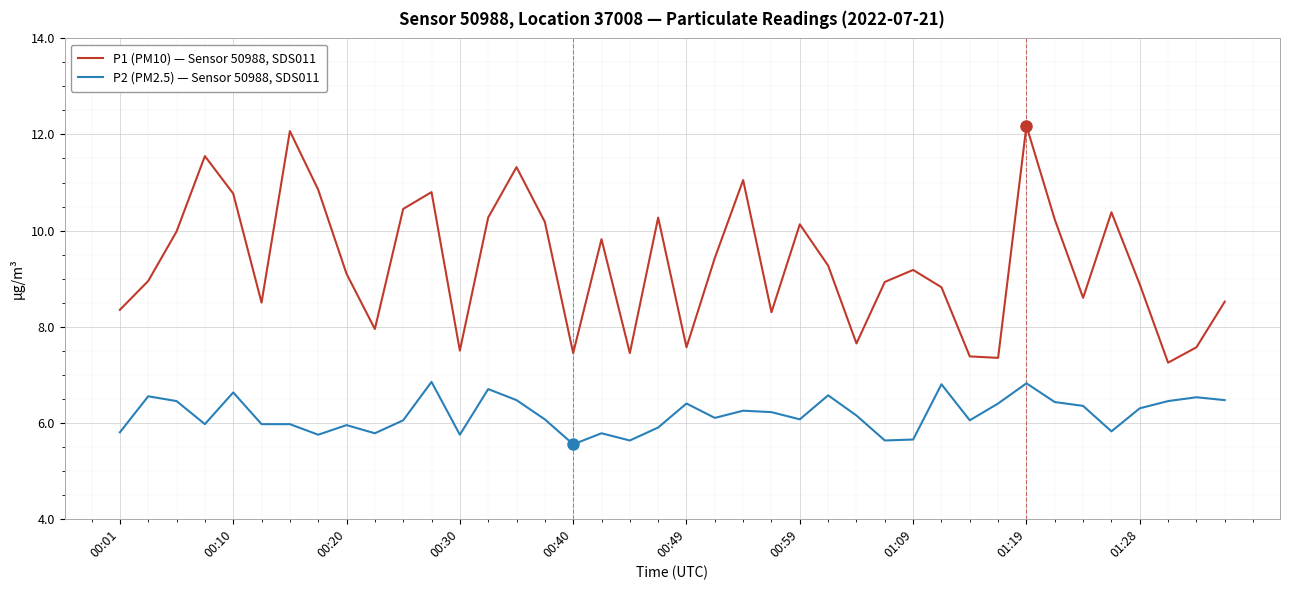

True or false: P2 (PM2.5) — Sensor 50988, SDS011 and P1 (PM10) — Sensor 50988, SDS011 intersect in this chart.

False